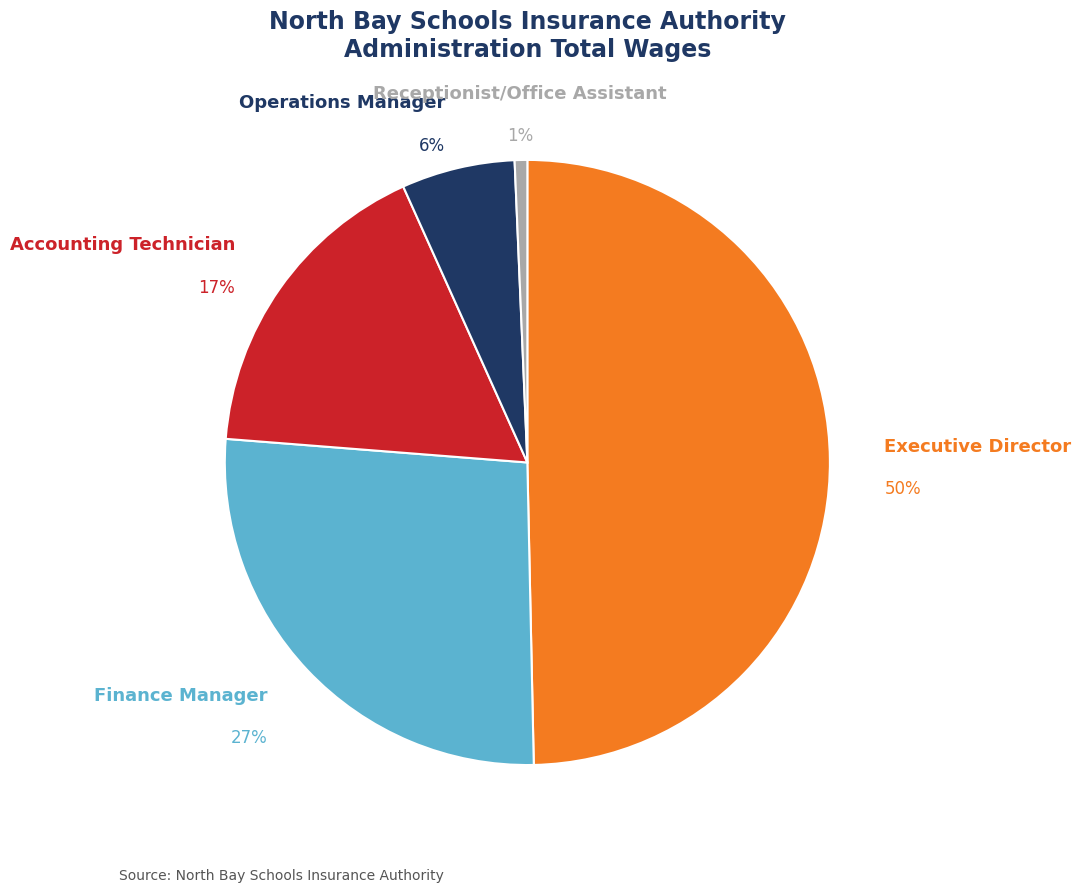

Is Accounting Technician the majority of the pie?

No